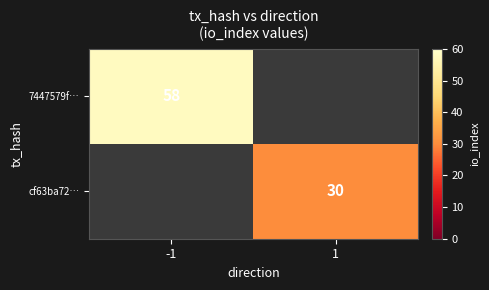

What is the smallest value displayed?

30.0